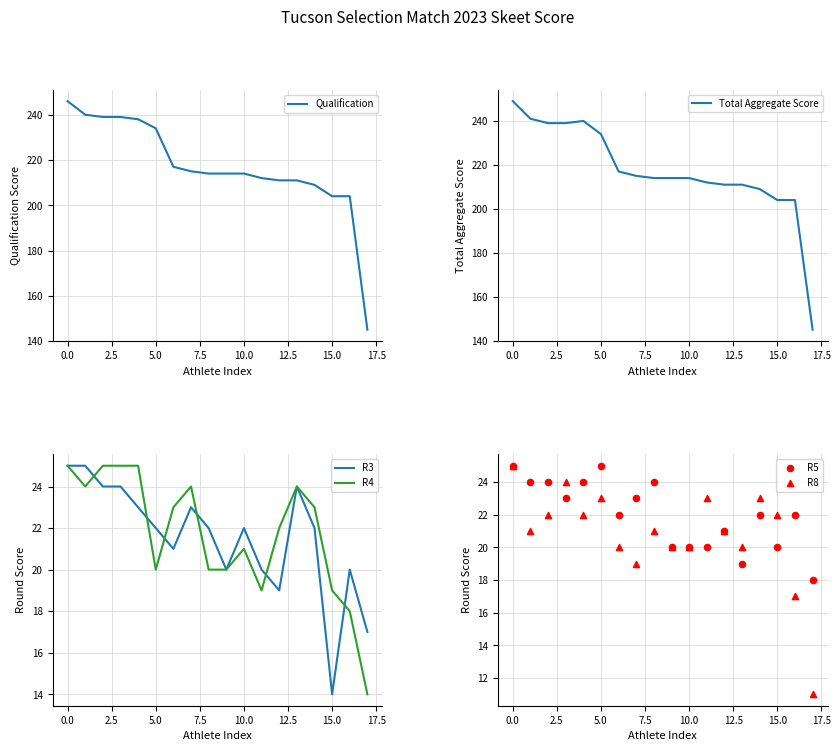

Which series has the largest Y range (max minus min)?

Total Aggregate Score